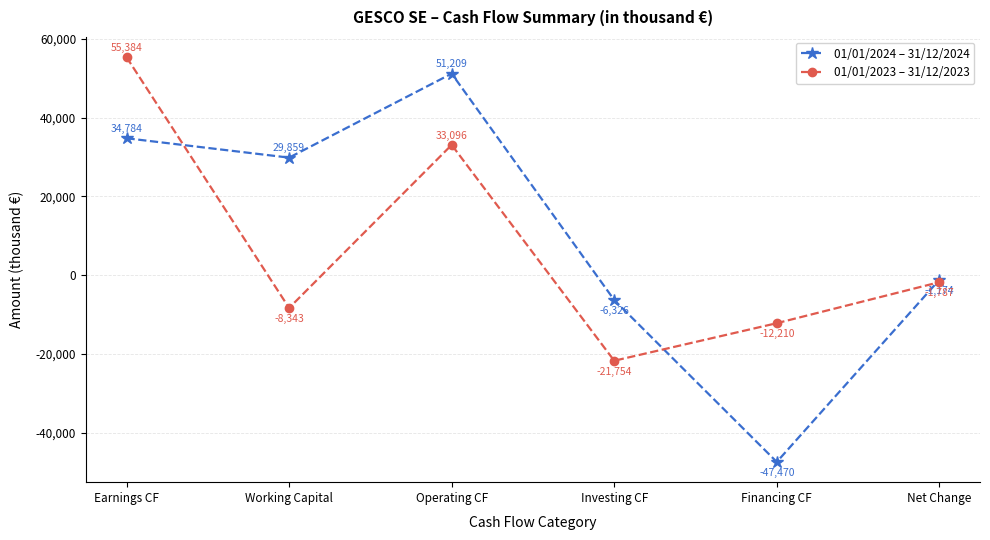

What position from the left is Net Change?

6